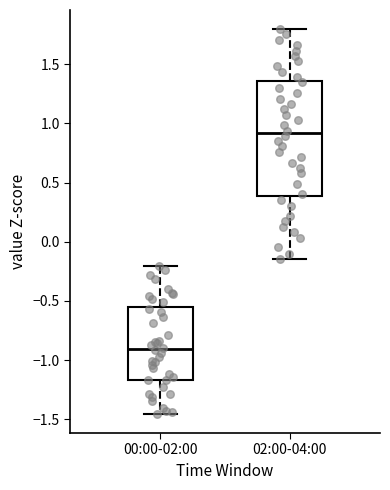

Which box is the tallest, from its lower edge to its upper edge?

02:00-04:00